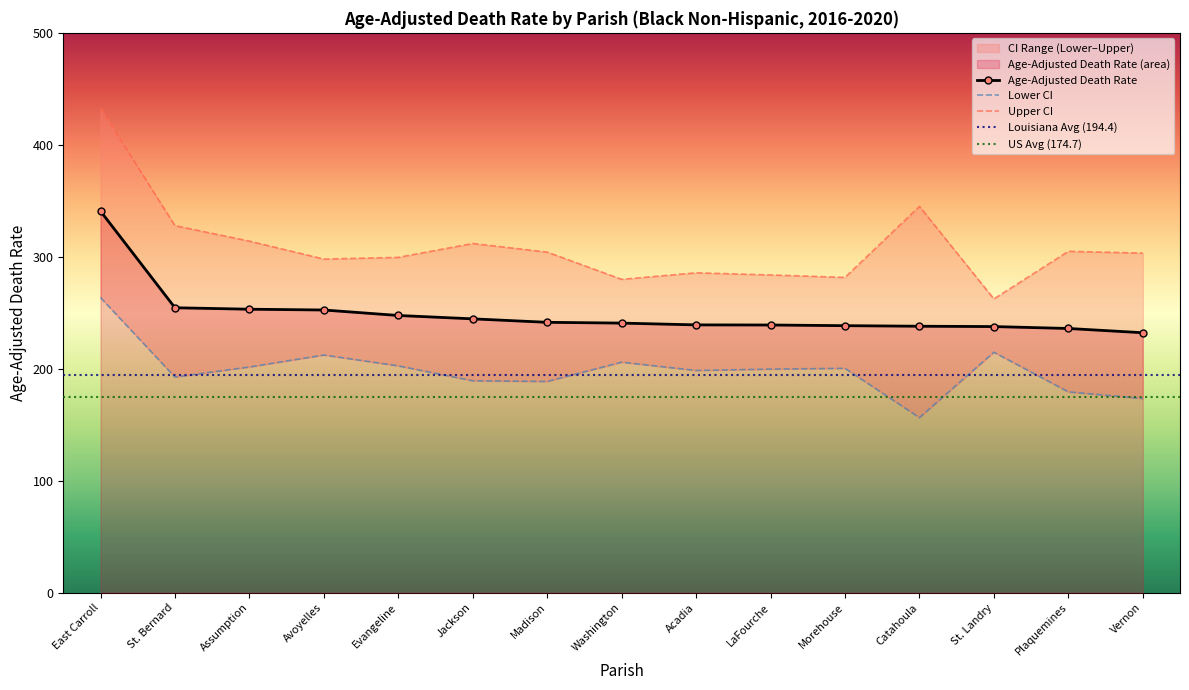

True or false: Age-Adjusted Death Rate and Lower CI (Rate) intersect in this chart.

False